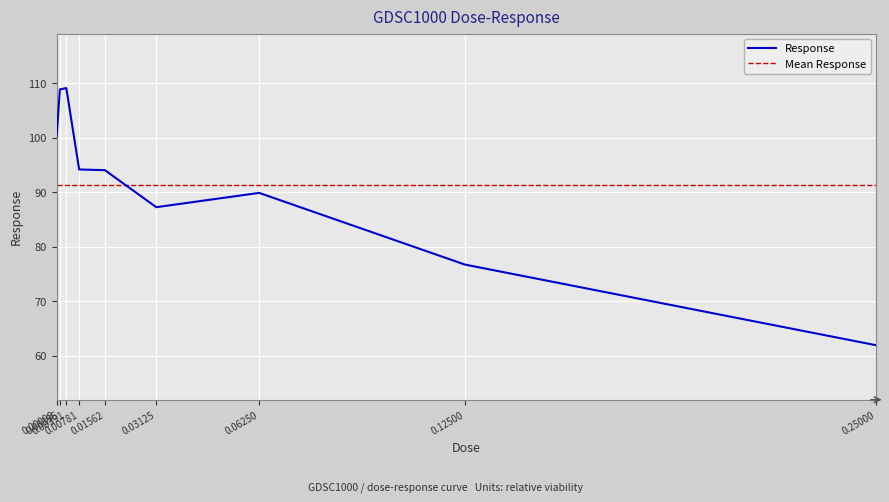

What is the maximum value shown in the chart?

109.1